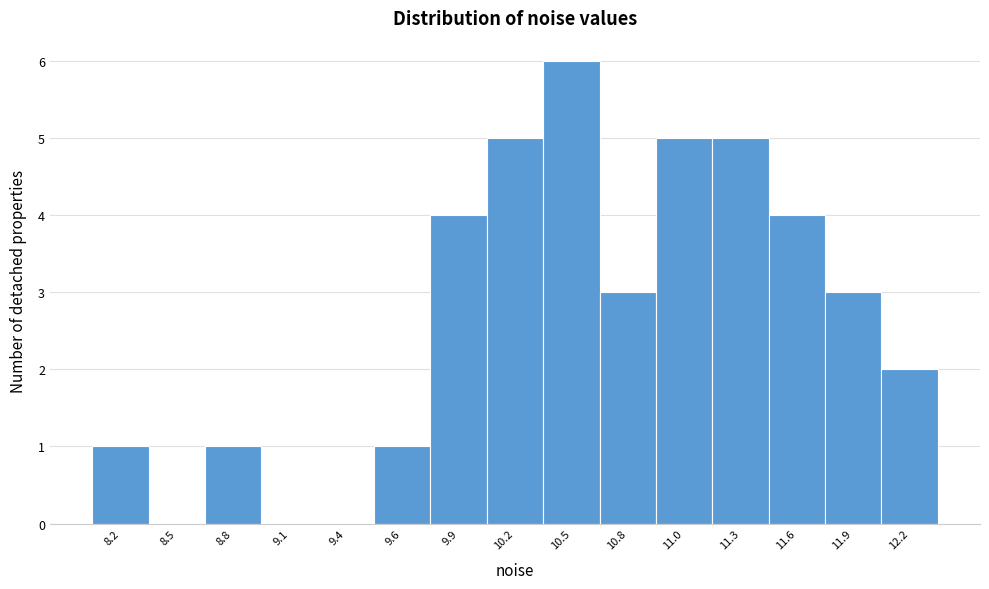

Reading left to right, what are all the values shown in this chart?

8.2=1	8.5=0	8.8=1	9.1=0	9.4=0	9.6=1	9.9=4	10.2=5	10.5=6	10.8=3	11.0=5	11.3=5	11.6=4	11.9=3	12.2=2